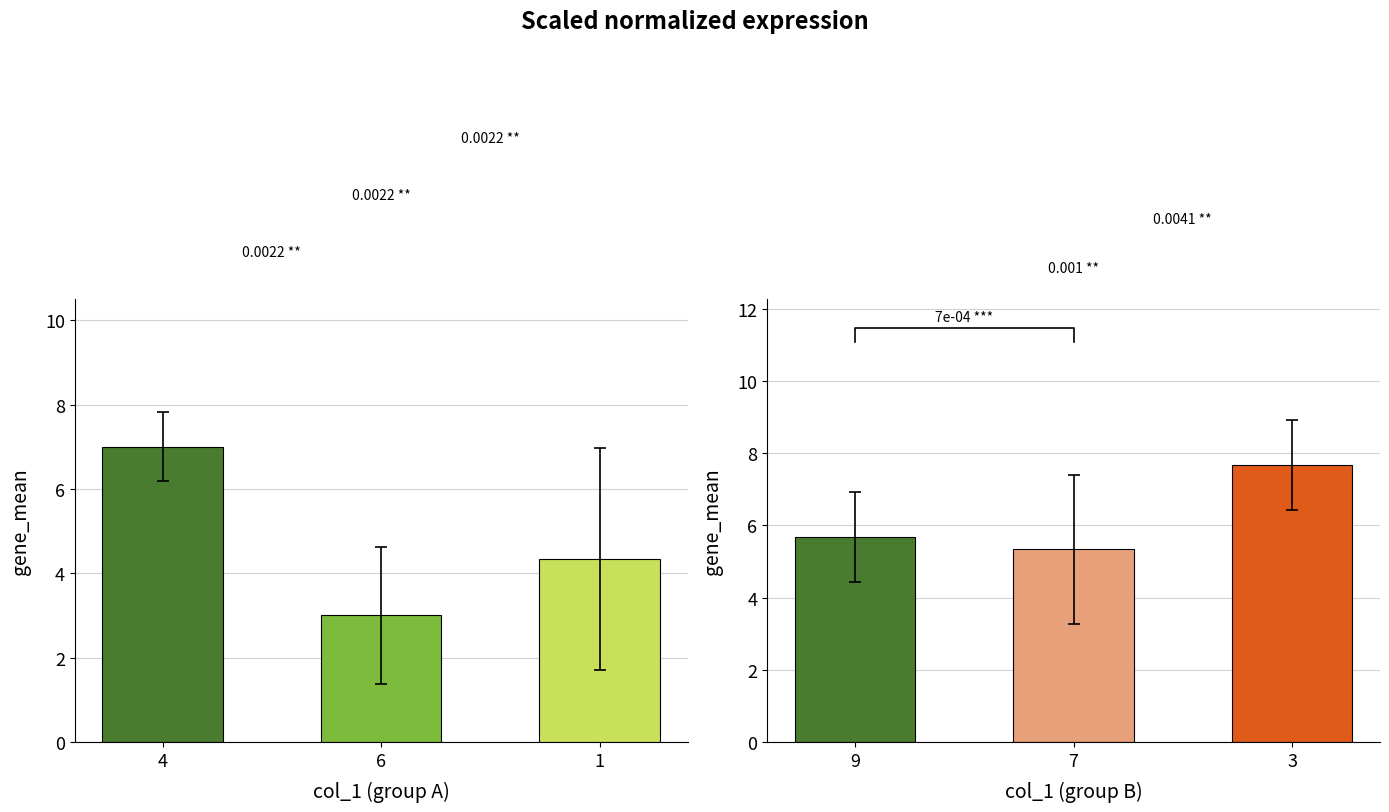

Reading left to right, transcribe all the data shown in this chart.

col_2/col_5/col_8: 7.0	3.0	4.3
col_7/col_9/col_3: 5.7	5.3	7.7